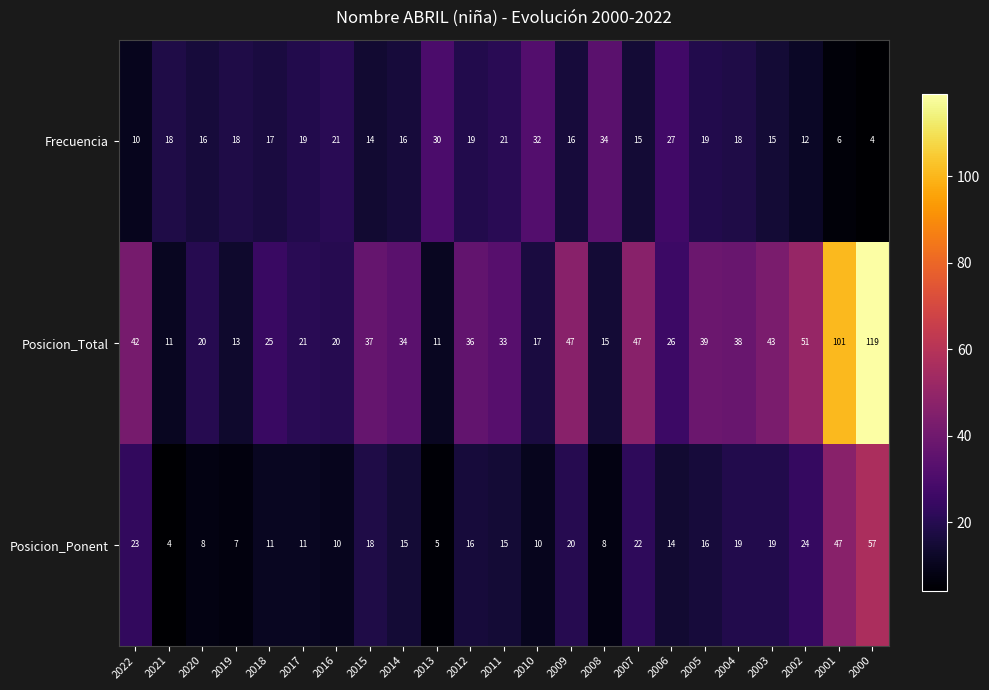

The value of Posicion_Total at 2012 is 36. True or false?

True